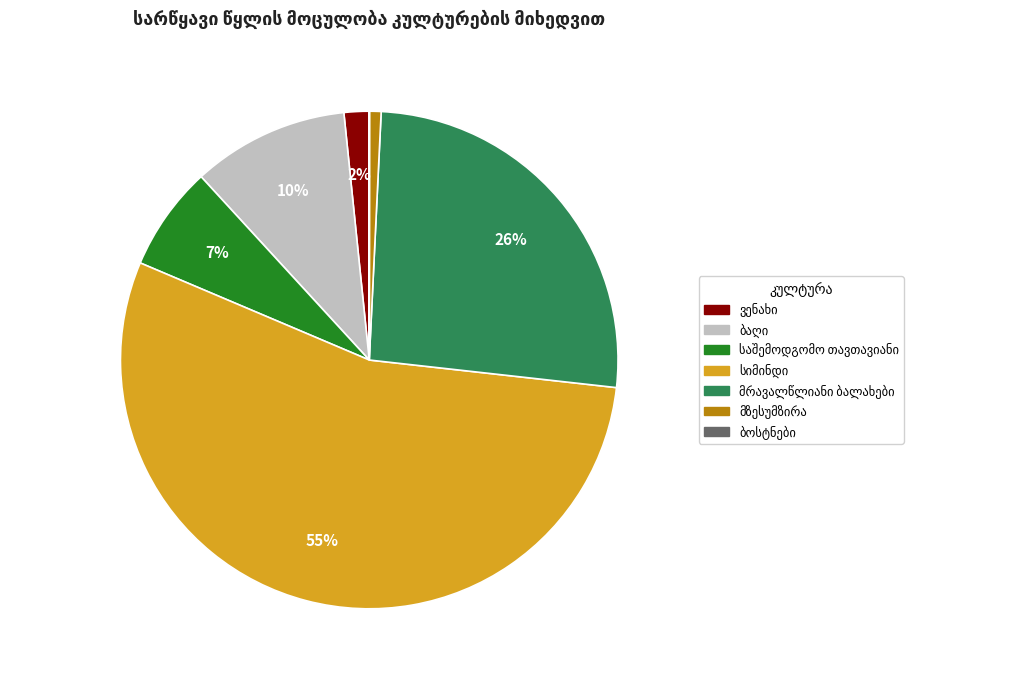

Is there a majority slice in this chart?

Yes